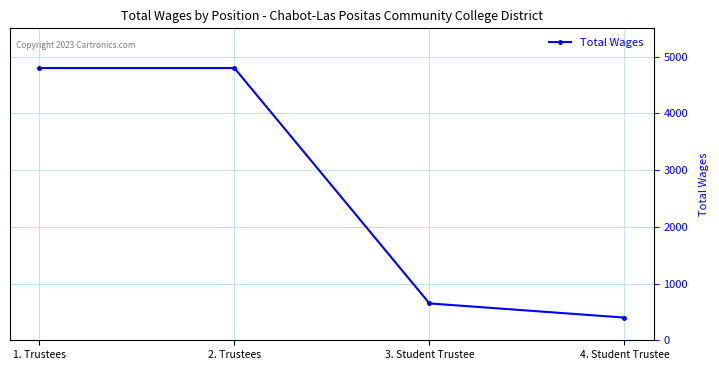

Reading left to right, extract all data points from this chart.

4800	4800	650	400